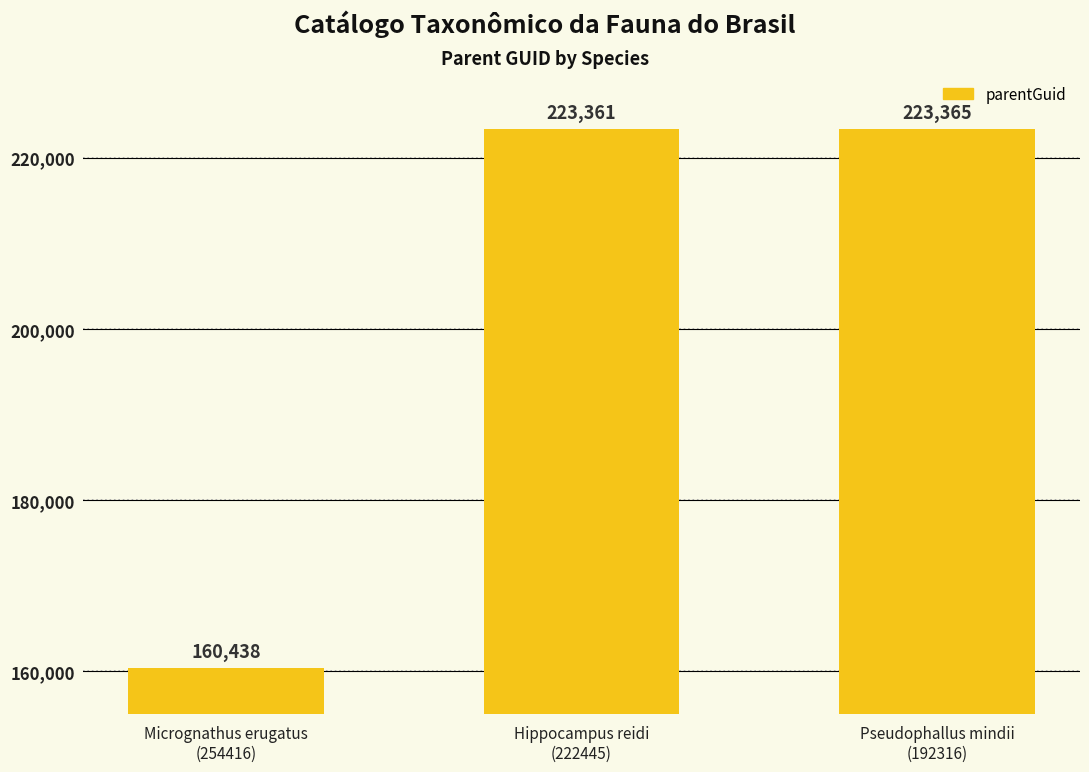

Which label corresponds to the smallest value in the chart?

Micrognathus erugatus
(254416)